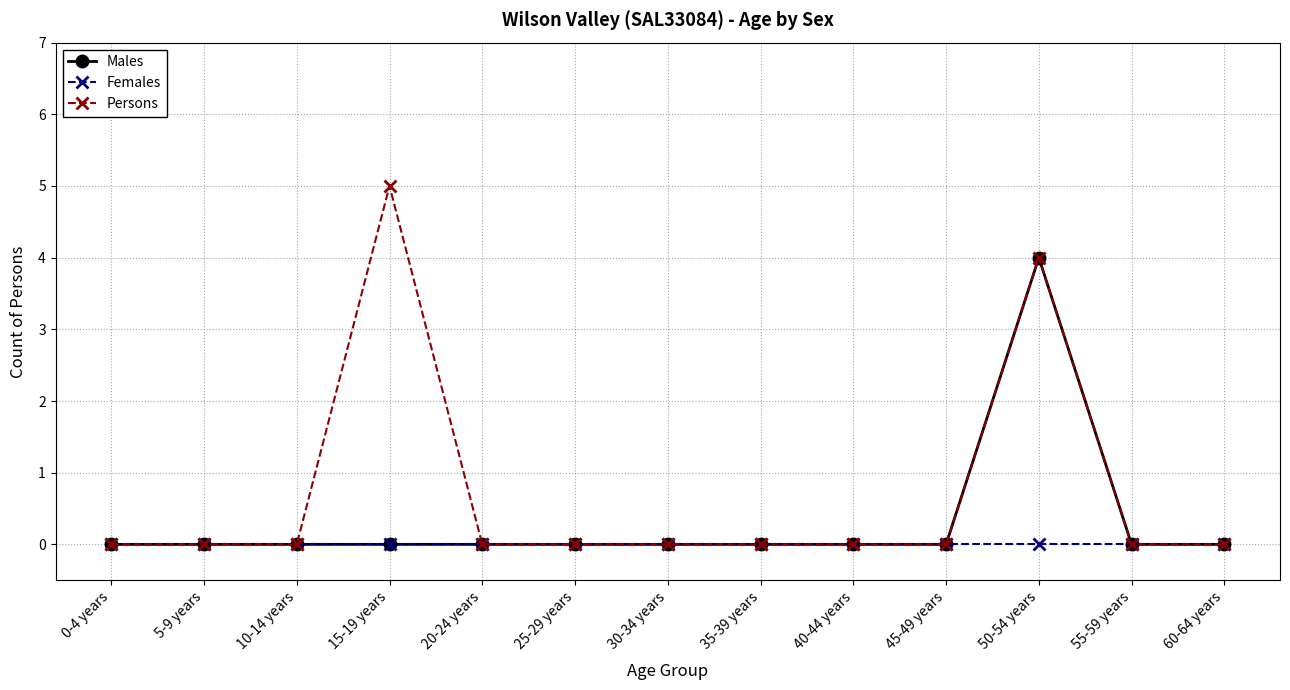

Rank the series by their average value, from highest to lowest.

Persons, Males, Females